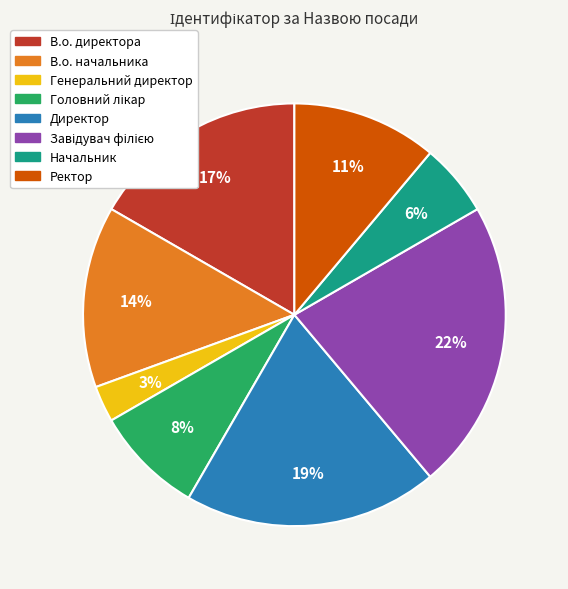

To the nearest percent, what is the difference between the largest and smallest slice percentages?

19%